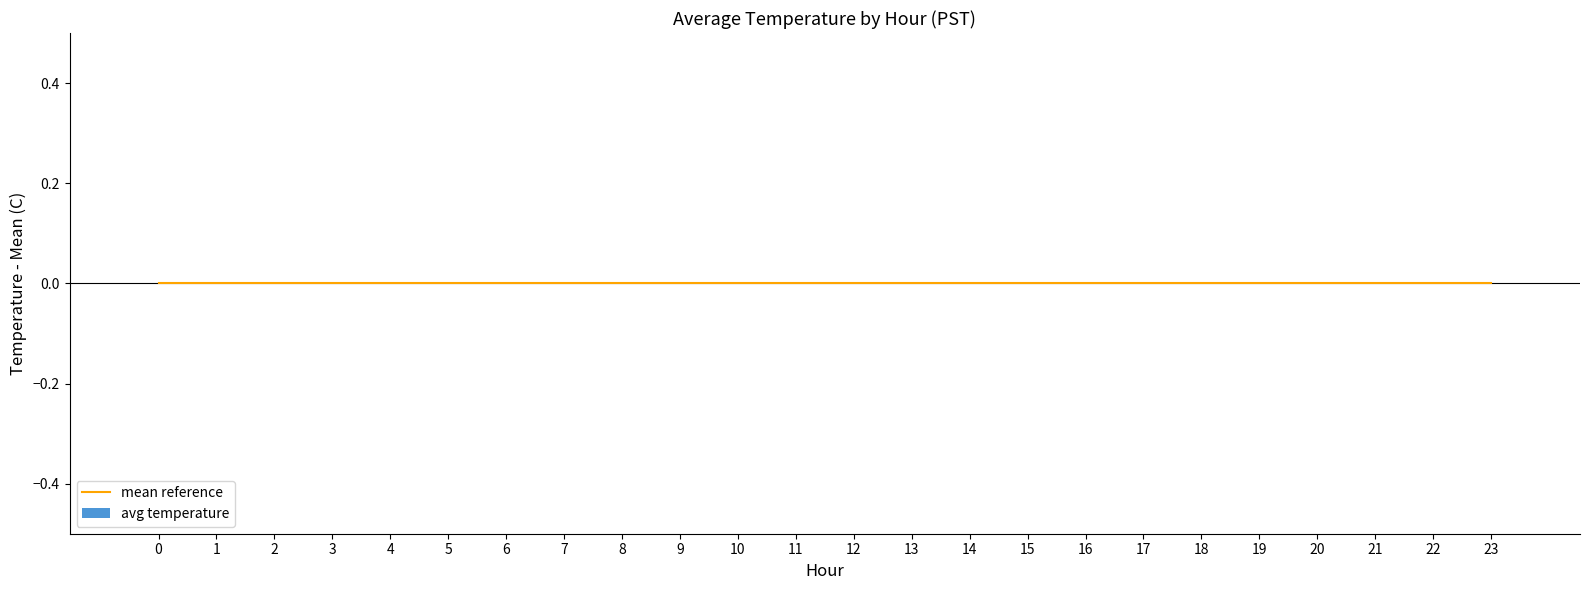

Which series has the largest total across all categories?

avg_temperature